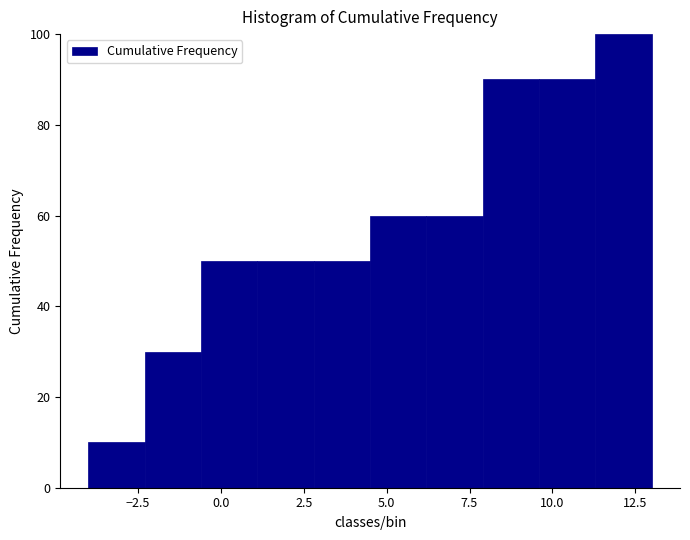

Read against the x-axis, roughly where is the centre of the tallest bar?

12.0